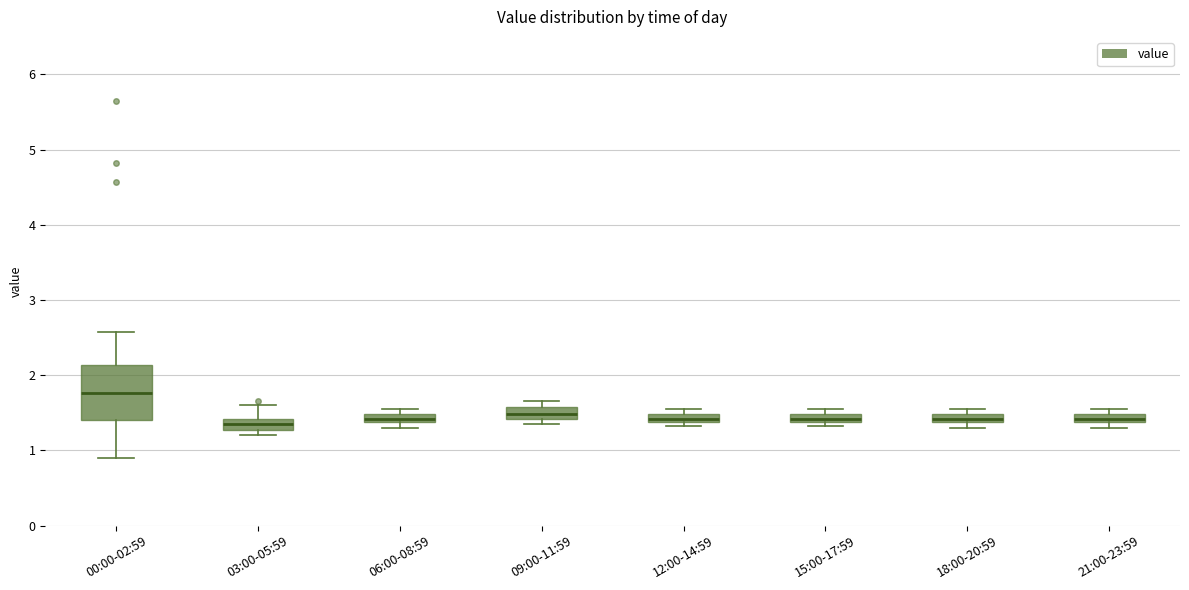

Which box is the tallest, from its lower edge to its upper edge?

00:00-02:59